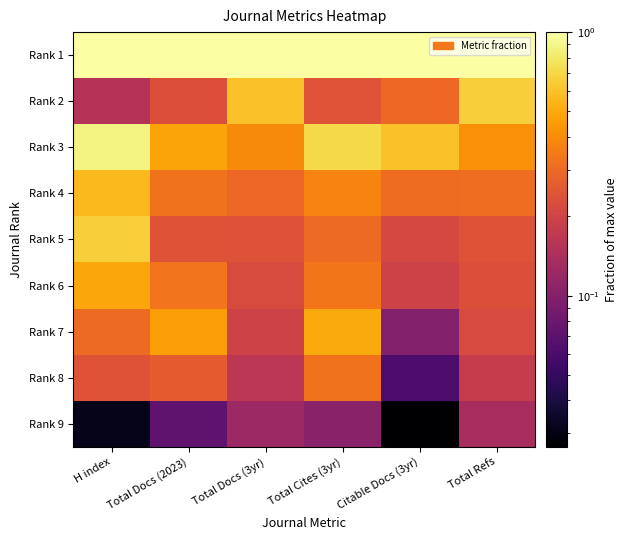

What is the total value across all series at Total Docs (3yr)?

3.2